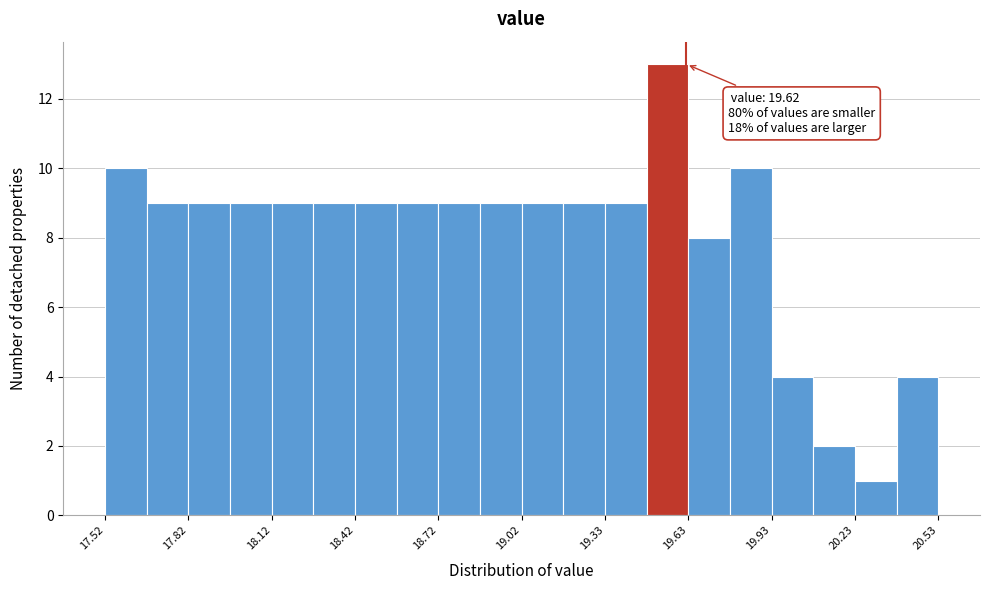

Read against the x-axis, roughly where is the centre of the tallest bar?

19.55